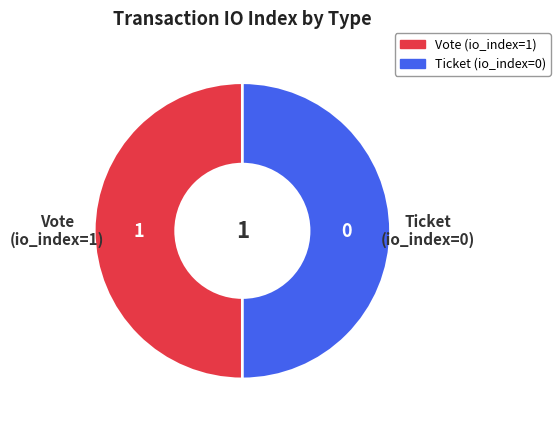

Is the sum of Vote and Ticket greater than half?

Yes